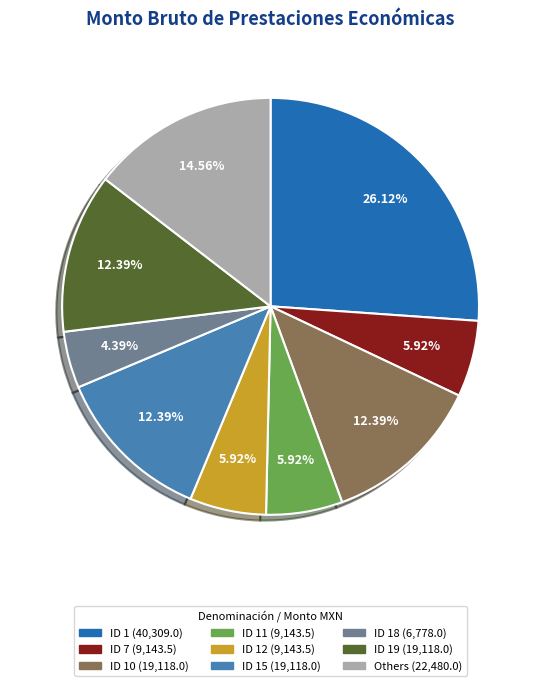

Is there any slice that represents more than half of the pie?

No